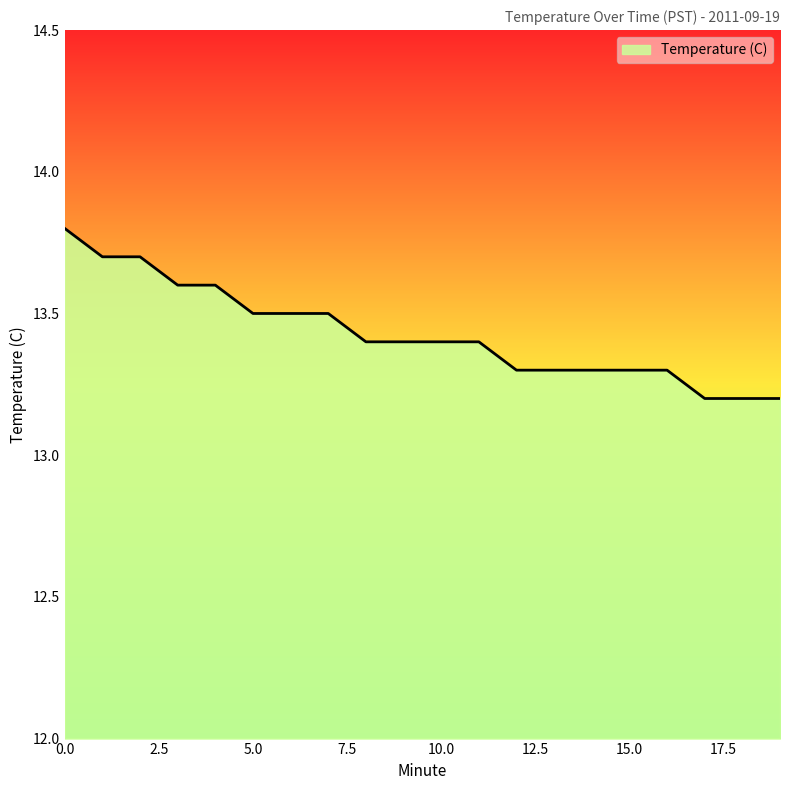

What is the minimum value shown in the chart?

13.2